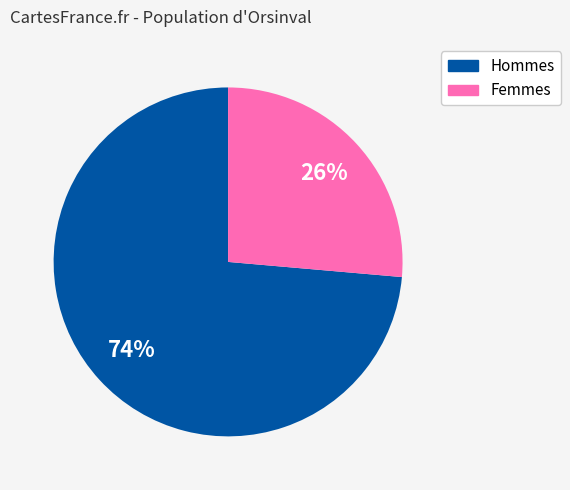

Is there any slice that represents more than half of the pie?

Yes